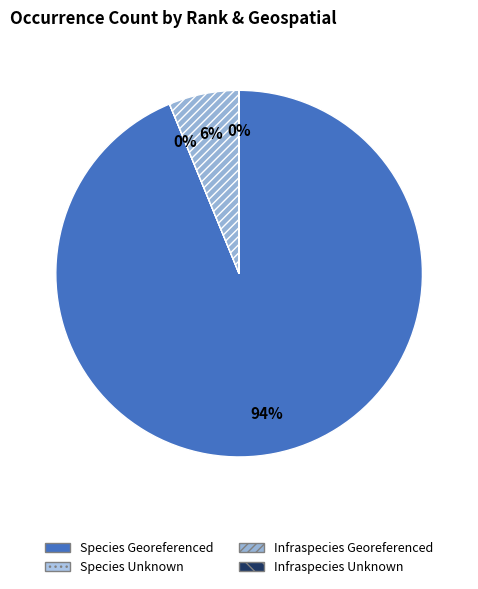

Which category has the biggest portion of the pie?

Species Georeferenced